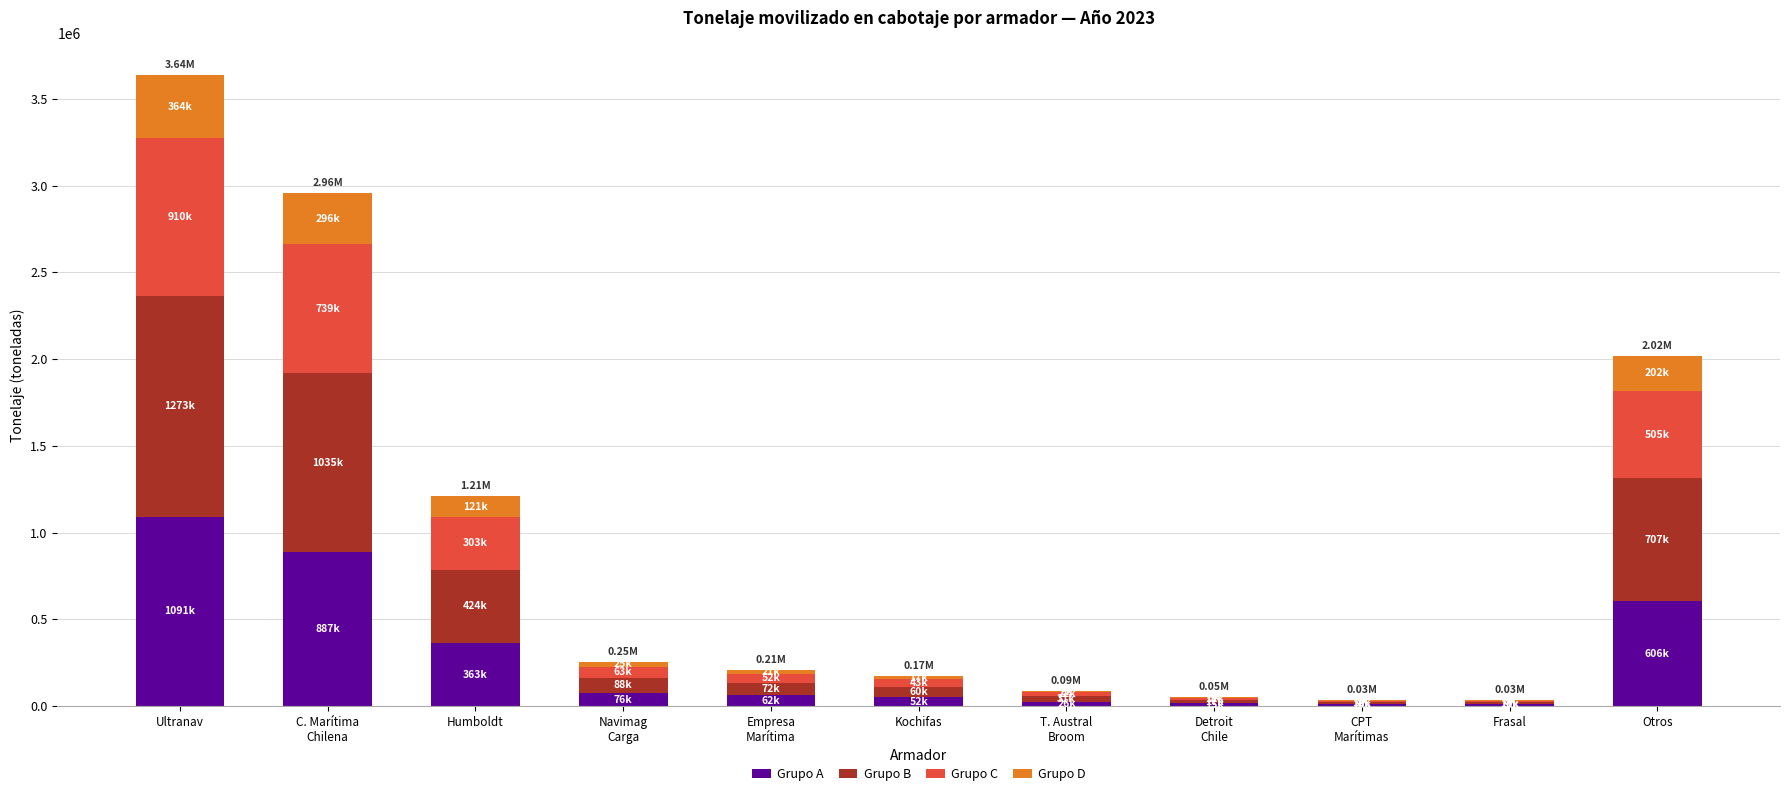

At which category is the sum across all series the highest?

Ultranav